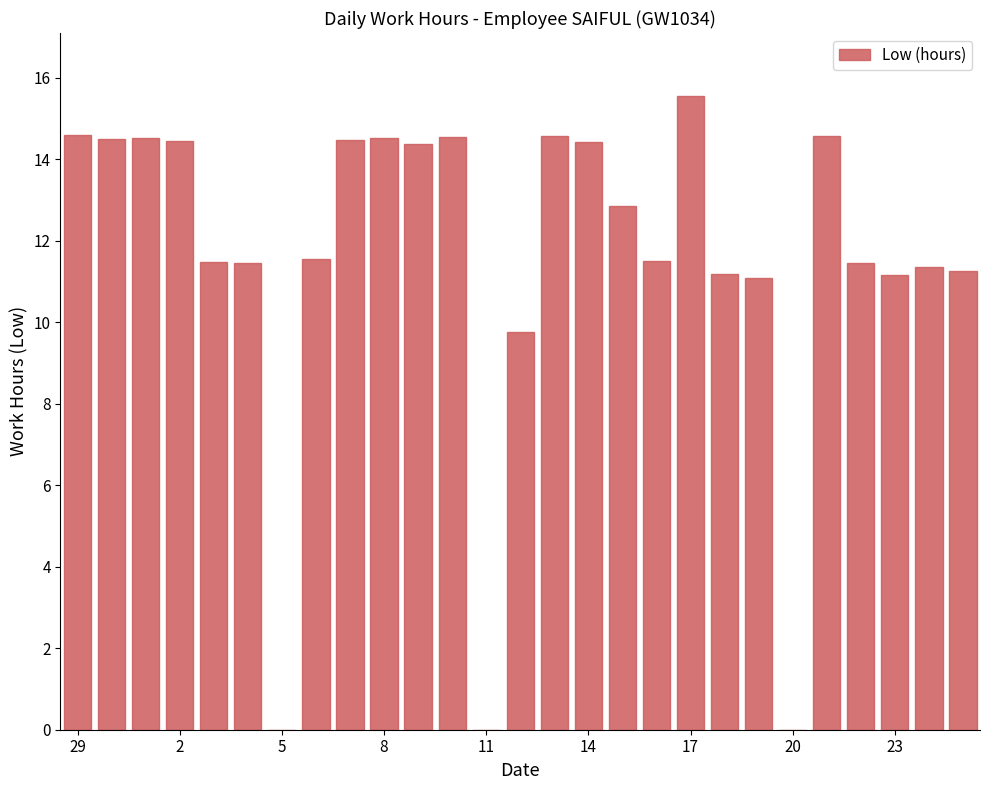

Does the chart contain stacked bars?

No